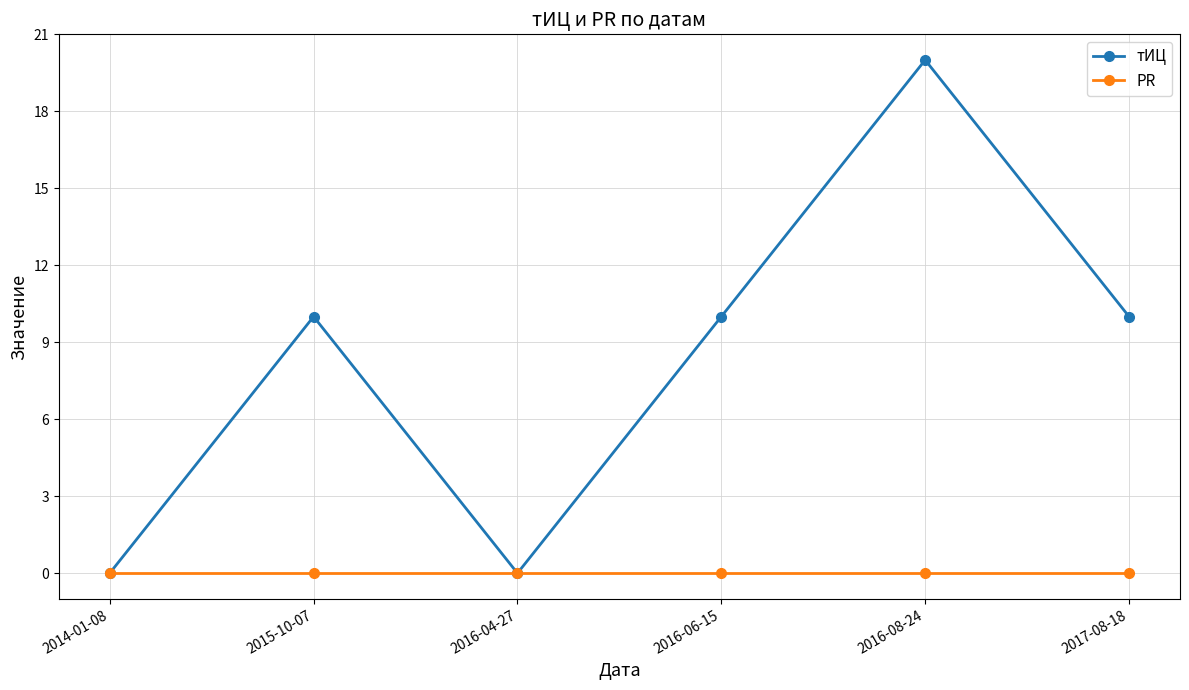

How many interior local peaks does the тИЦ series have?

2